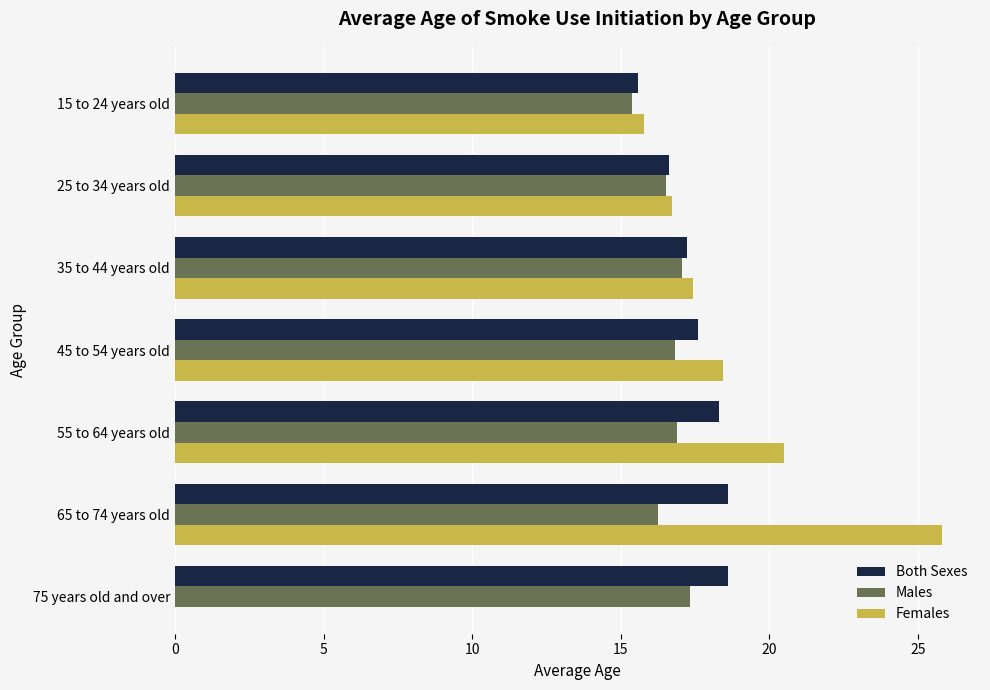

Is it true that Males equals 17.1 at 35 to 44 years old?

True